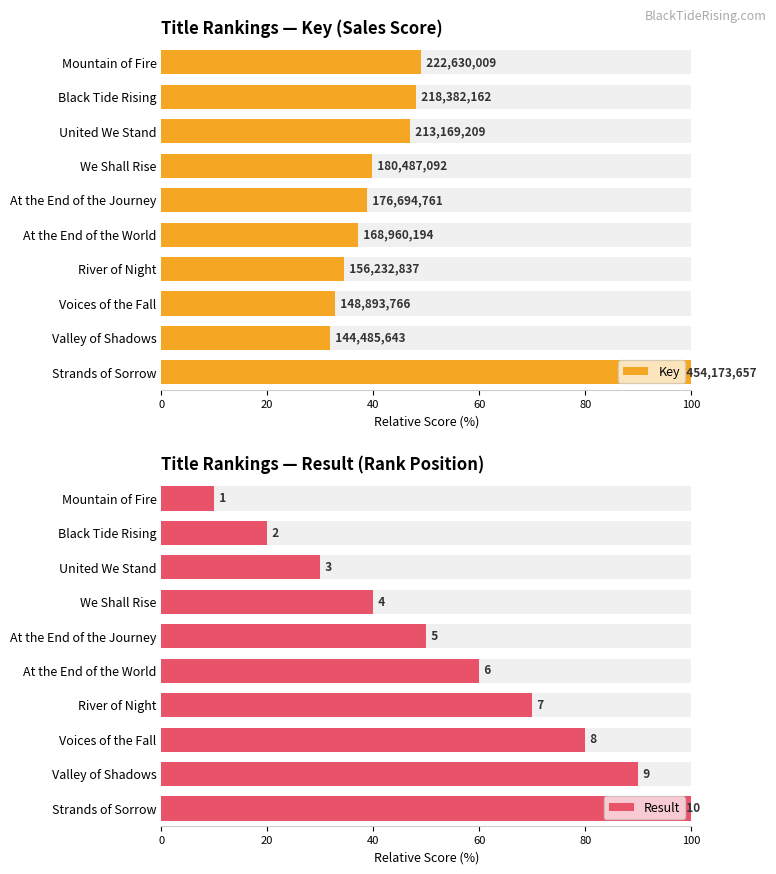

Where does the Result series first go above 60?

River of Night